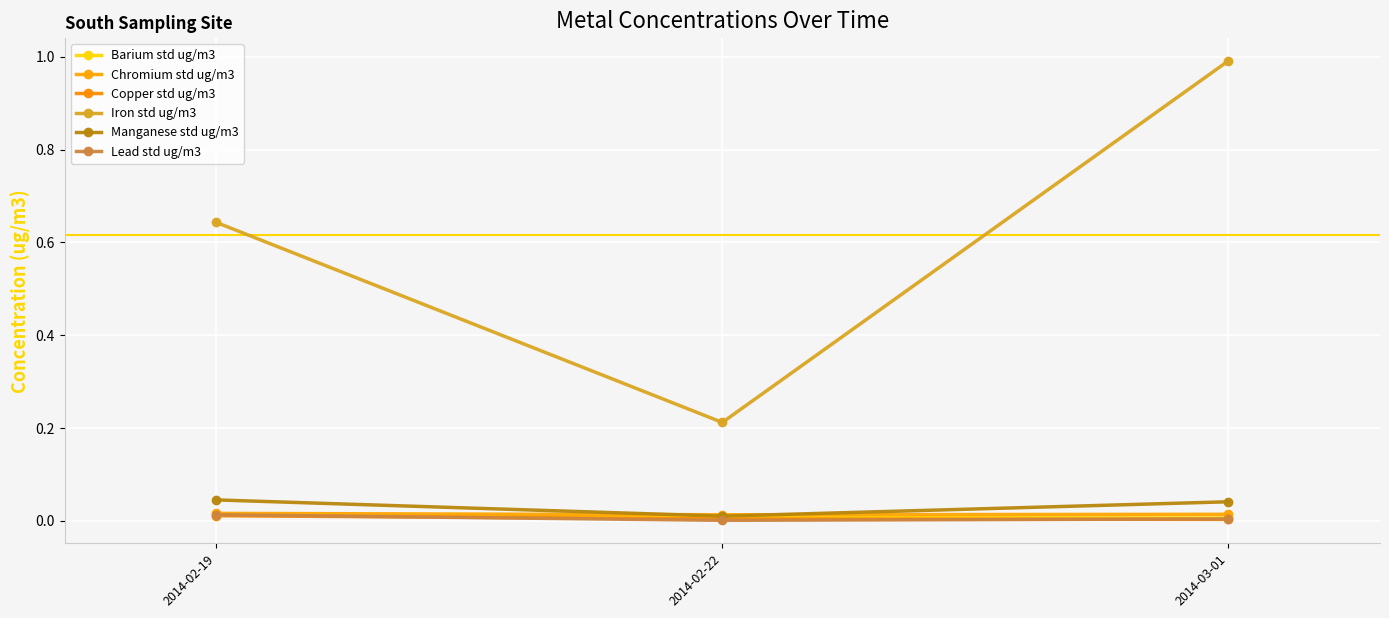

What is the label of the 2nd point from the left?

2014-02-22